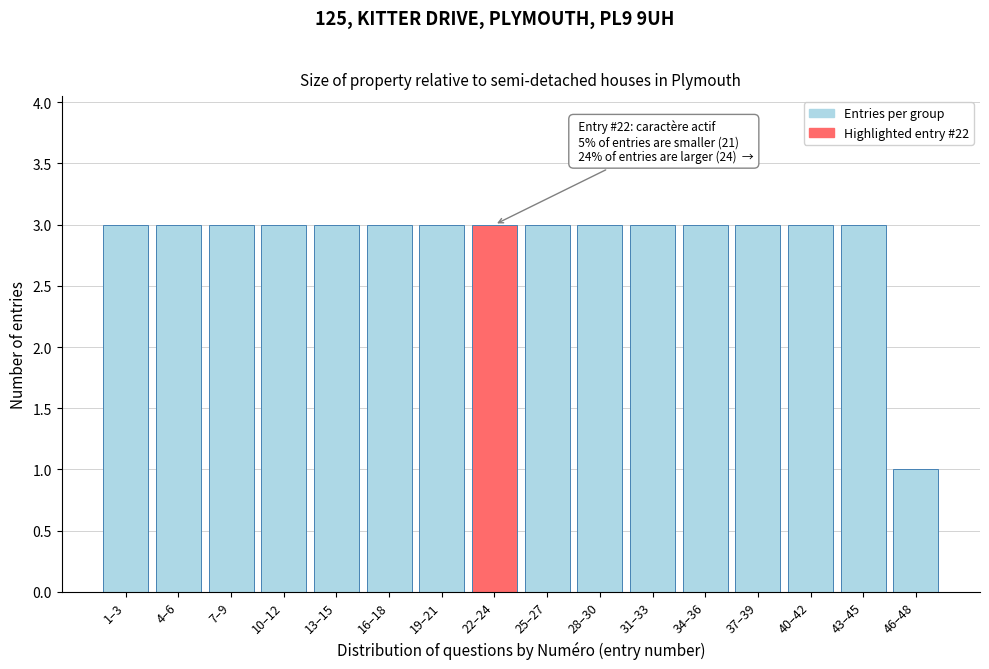

Reading left to right, transcribe all the data shown in this chart.

1–3=3	4–6=3	7–9=3	10–12=3	13–15=3	16–18=3	19–21=3	22–24=3	25–27=3	28–30=3	31–33=3	34–36=3	37–39=3	40–42=3	43–45=3	46–48=1